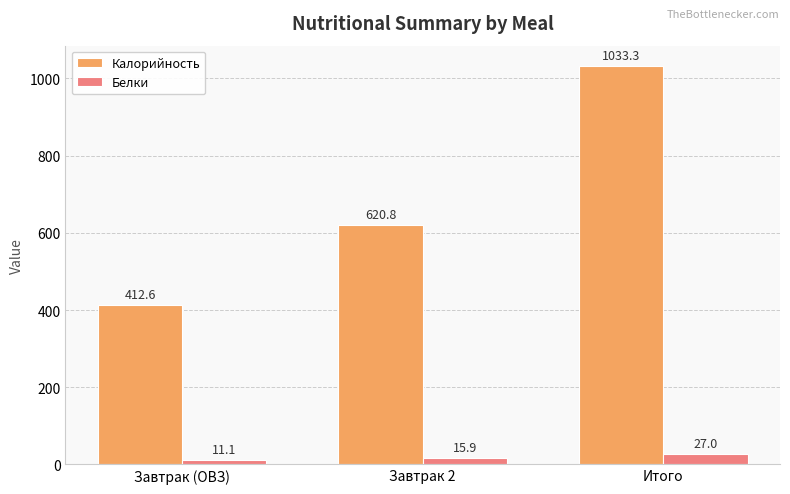

Rank the series by their average value, from lowest to highest.

Белки, Калорийность